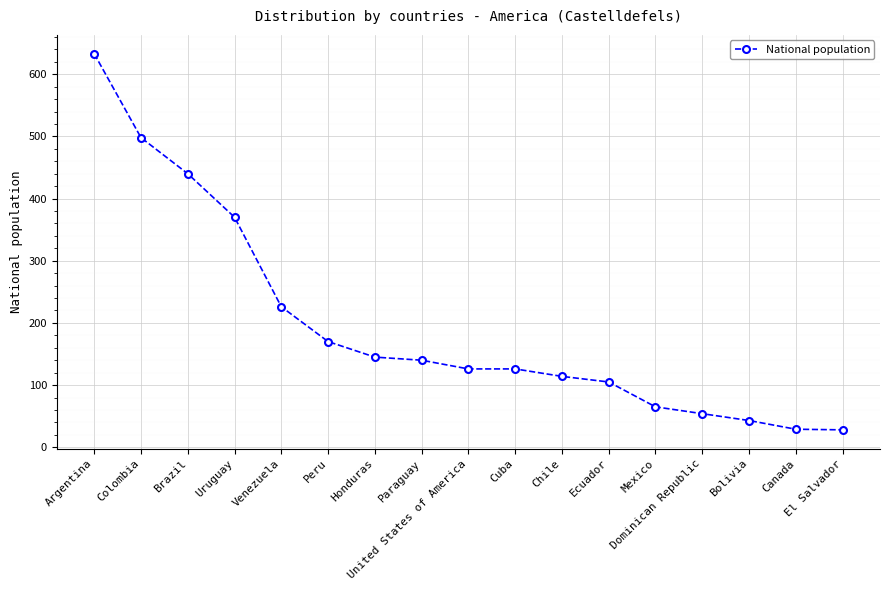

What is the sum of the values at Ecuador and El Salvador?

133